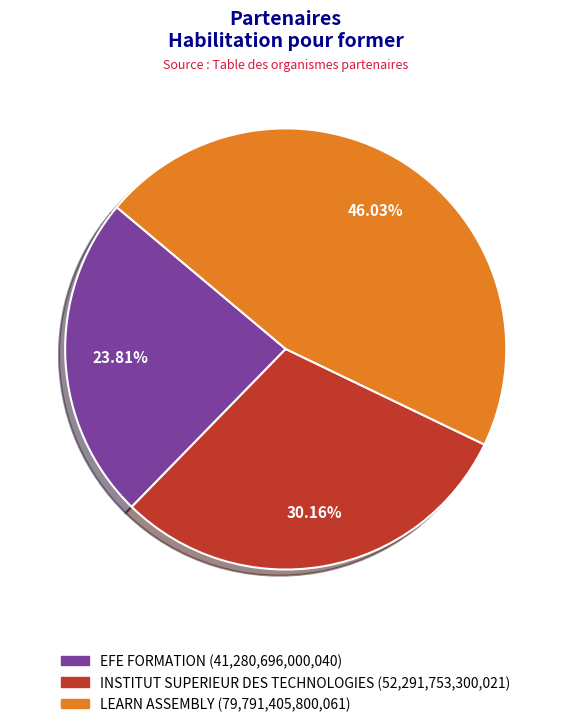

Rank the categories by value from lowest to highest.

EFE FORMATION, INSTITUT SUPERIEUR DES TECHNOLOGIES, LEARN ASSEMBLY